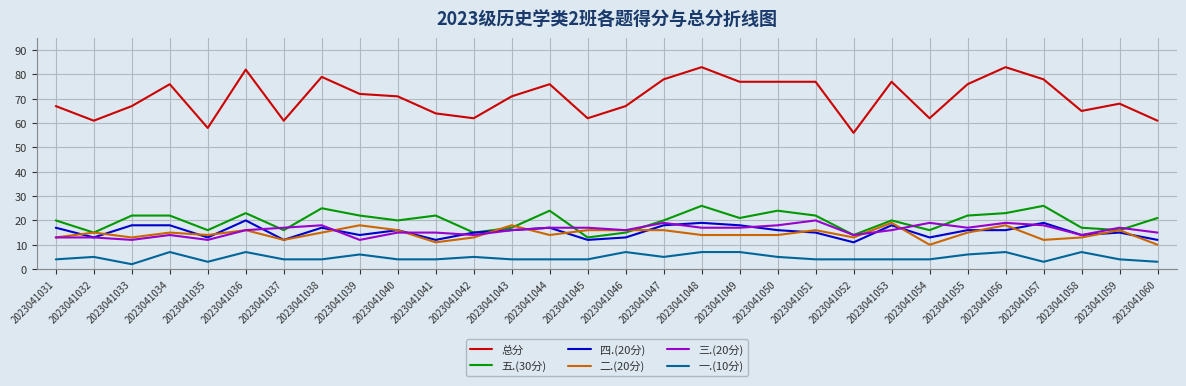

Which series has the largest range (max minus min)?

总分